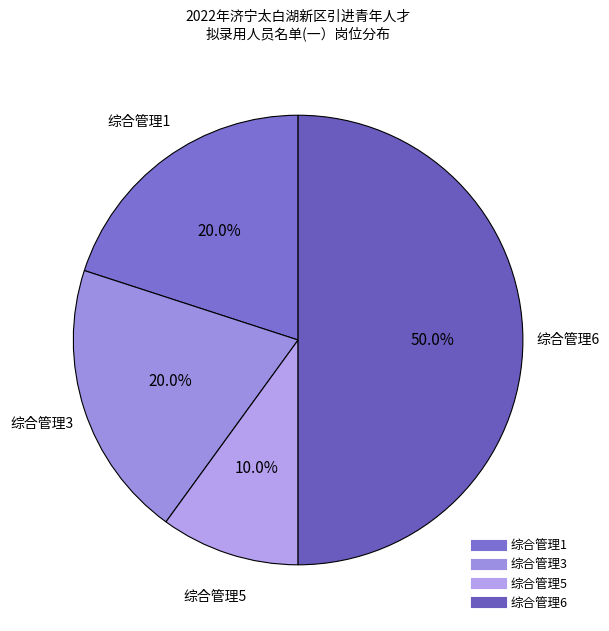

What is the ratio of the value at 综合管理5 to the value at 综合管理6?

0.2